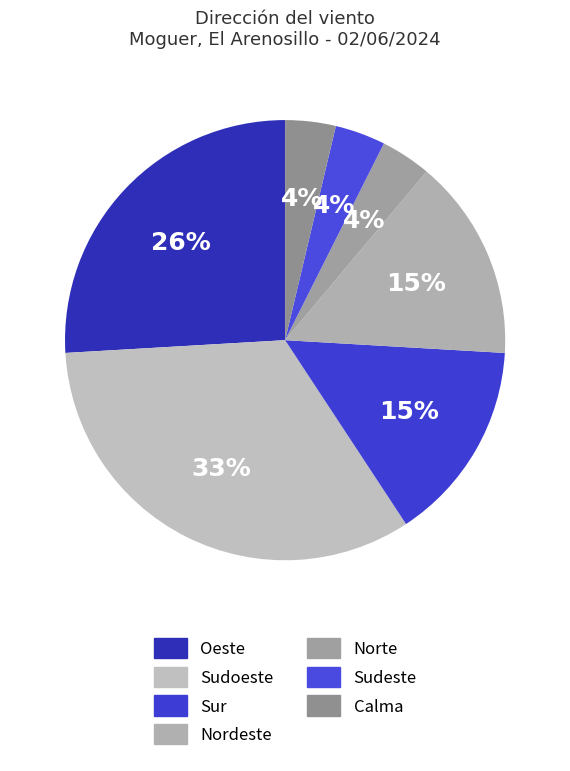

How many slices are in this pie chart?

7